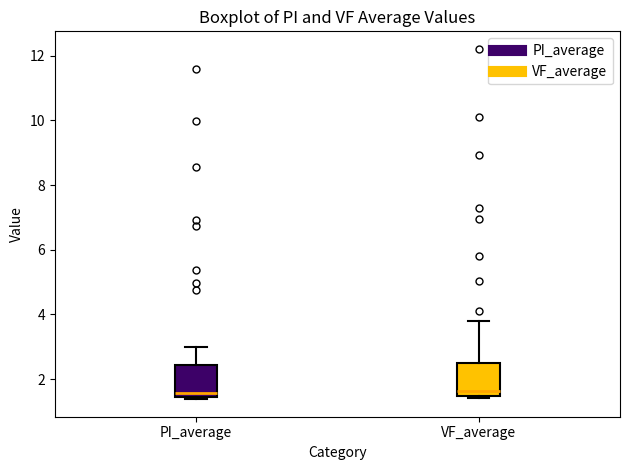

Where does the upper whisker of the box for VF_average end on the y-axis? The values are not printed on the chart, so give them approximately, as read against the axis.

3.8